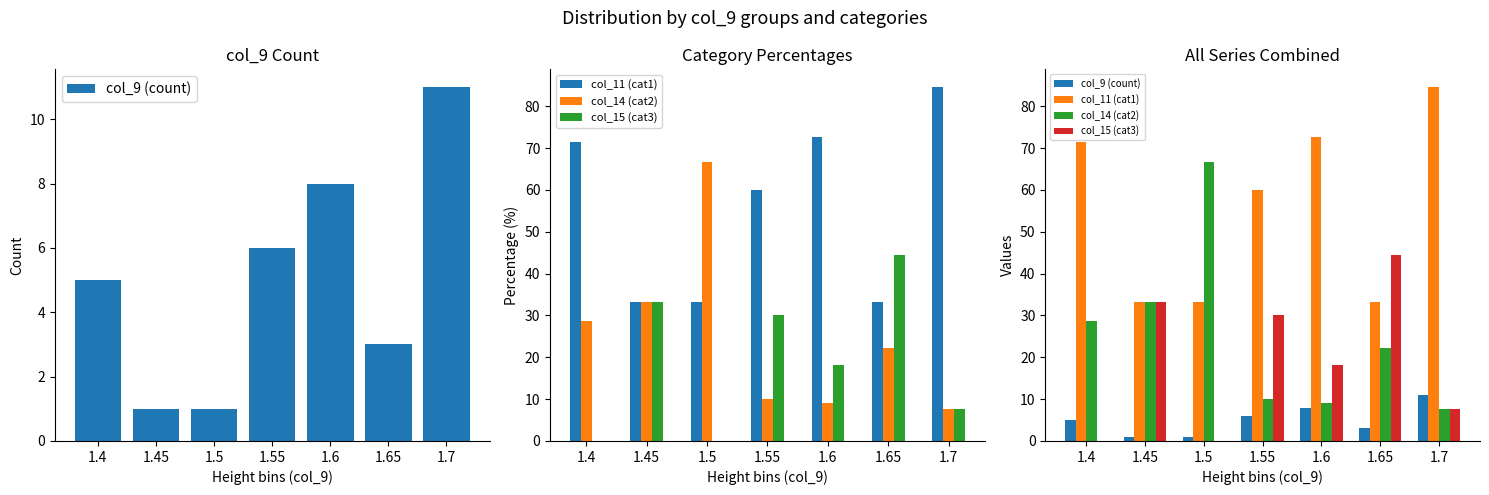

Reading left to right, transcribe all the data shown in this chart.

col_9 (count): 5.0	1.0	1.0	6.0	8.0	3.0	11.0
col_11 (cat1): 71.4	33.3	33.3	60.0	72.7	33.3	84.6
col_14 (cat2): 28.6	33.3	66.7	10.0	9.1	22.2	7.7
col_15 (cat3): 0.0	33.3	0.0	30.0	18.2	44.4	7.7